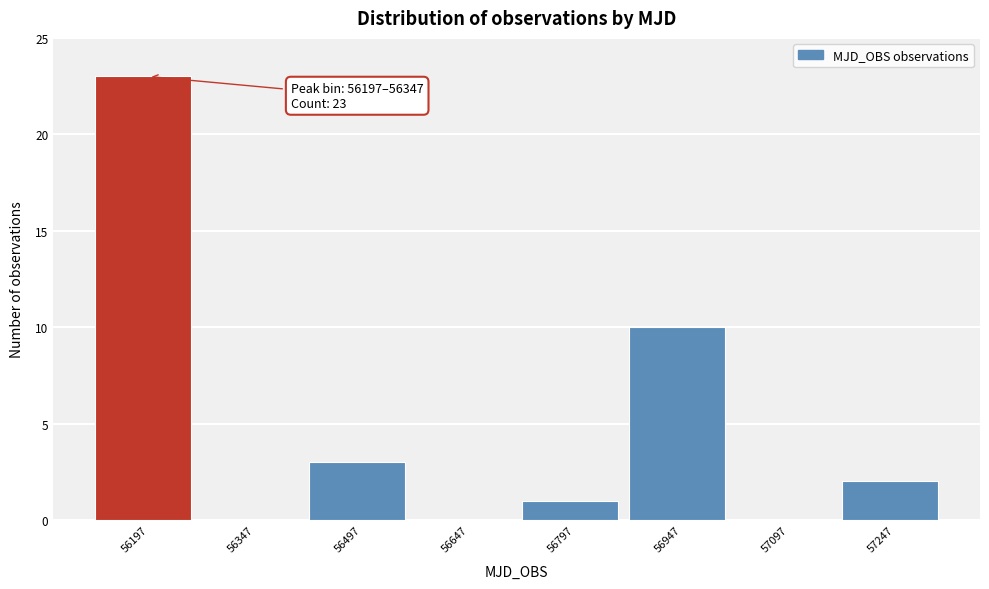

Reading right to left, extract all data points from this chart.

57247=2	57097=0	56947=10	56797=1	56647=0	56497=3	56347=0	56197=23